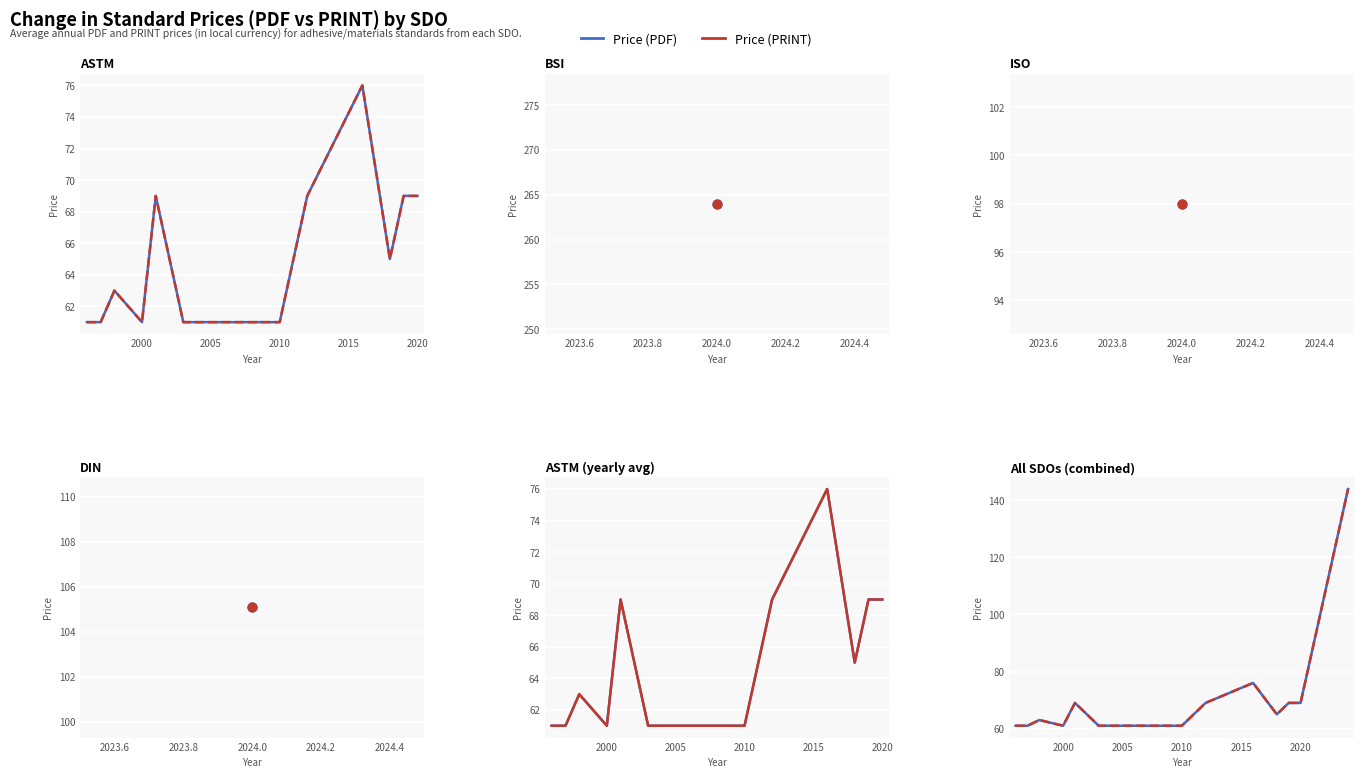

Which series has the widest spread of Y values?

Price (PDF)